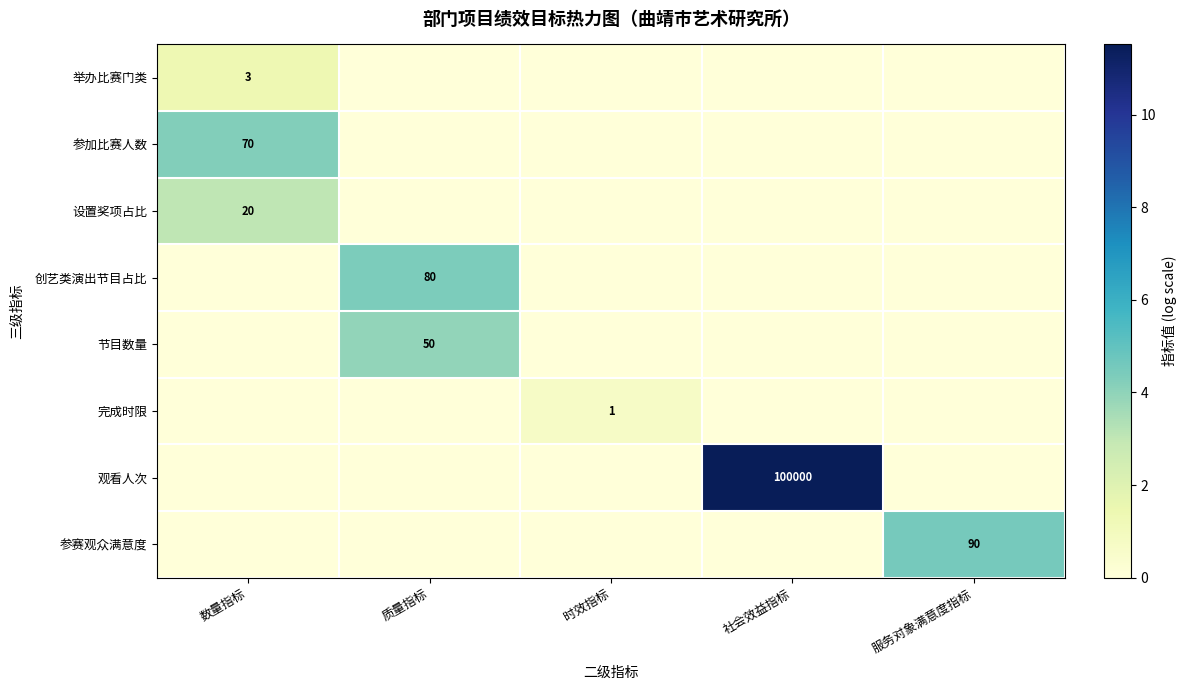

Which series has the largest total across all categories?

观看人次